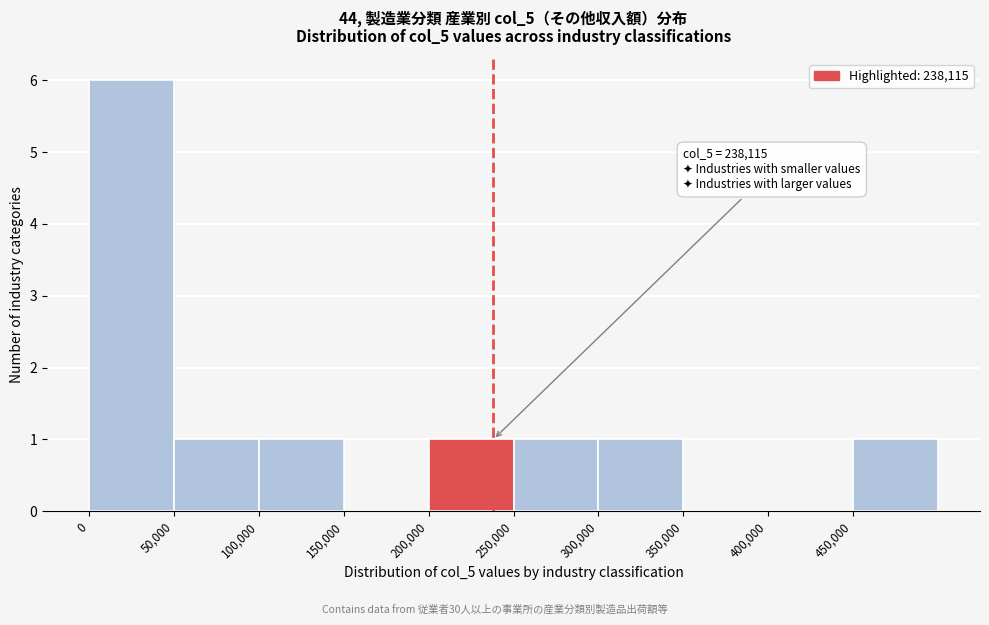

Over which range of the x-axis is the bar tallest?

0 to 50000